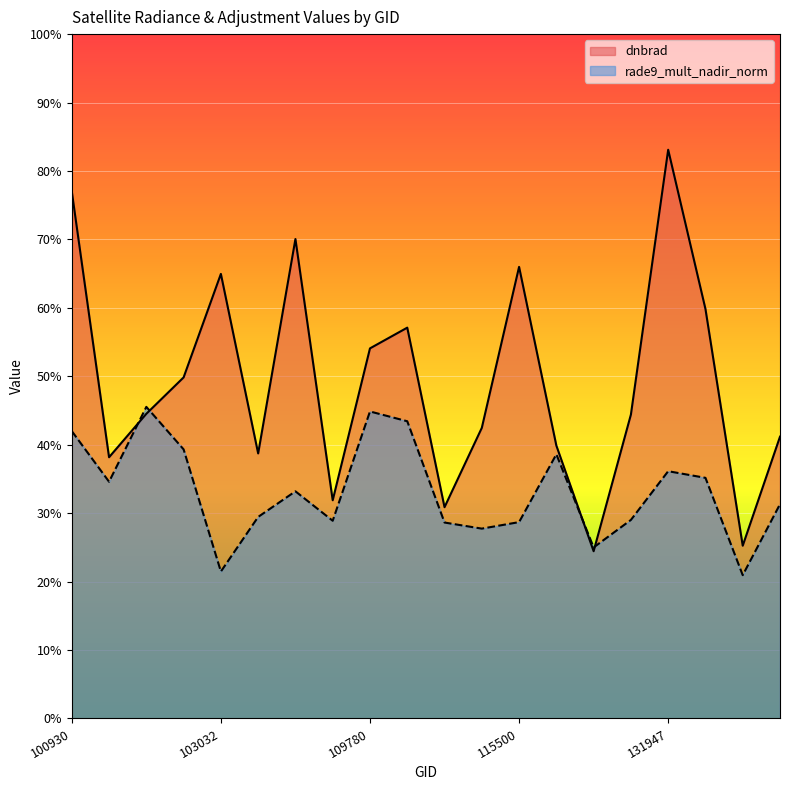

What is the sum of the dnbrad values at 131768 and 122346?

0.7